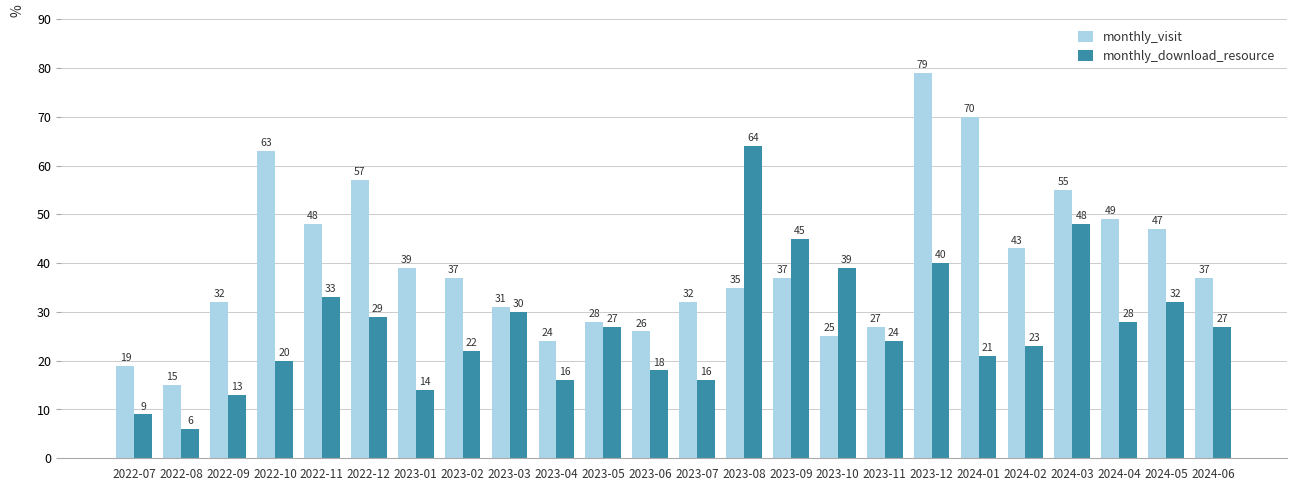

What is the difference between the second highest and second lowest values in the monthly_visit series?

51